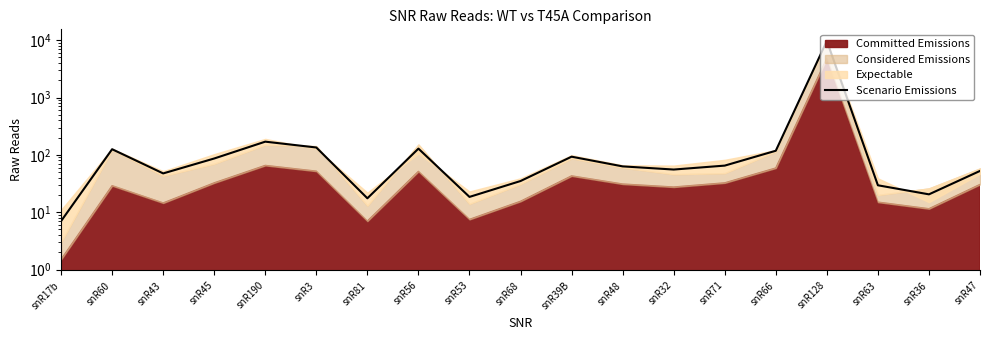

Where is the first local minimum?

snR43